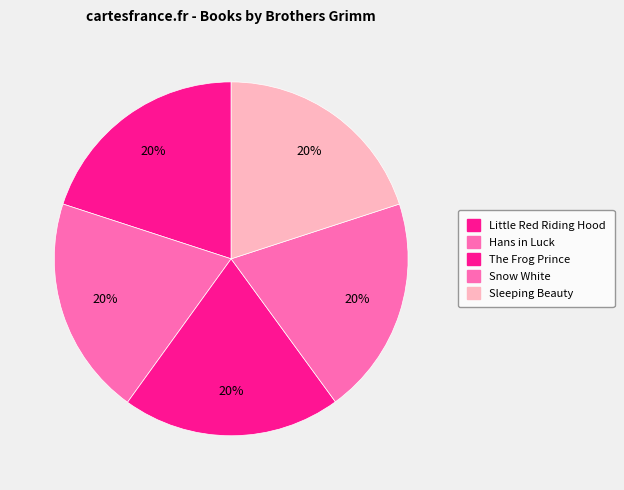

Which slice is the largest?

Hans in Luck